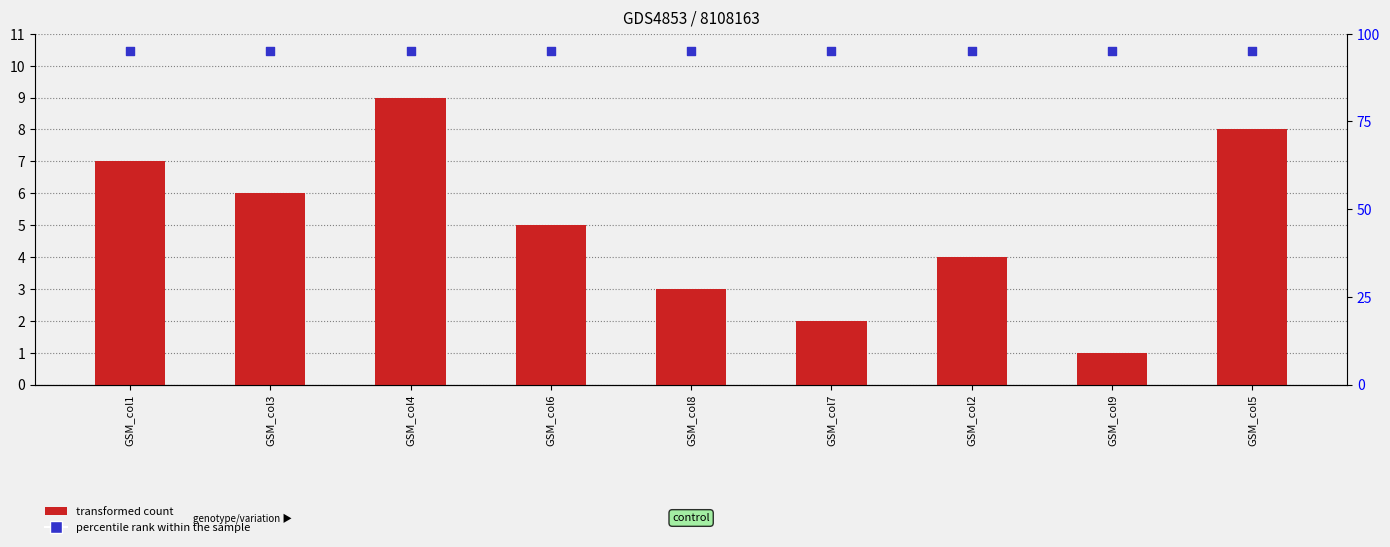

Which series reaches the minimum Y coordinate?

transformed count